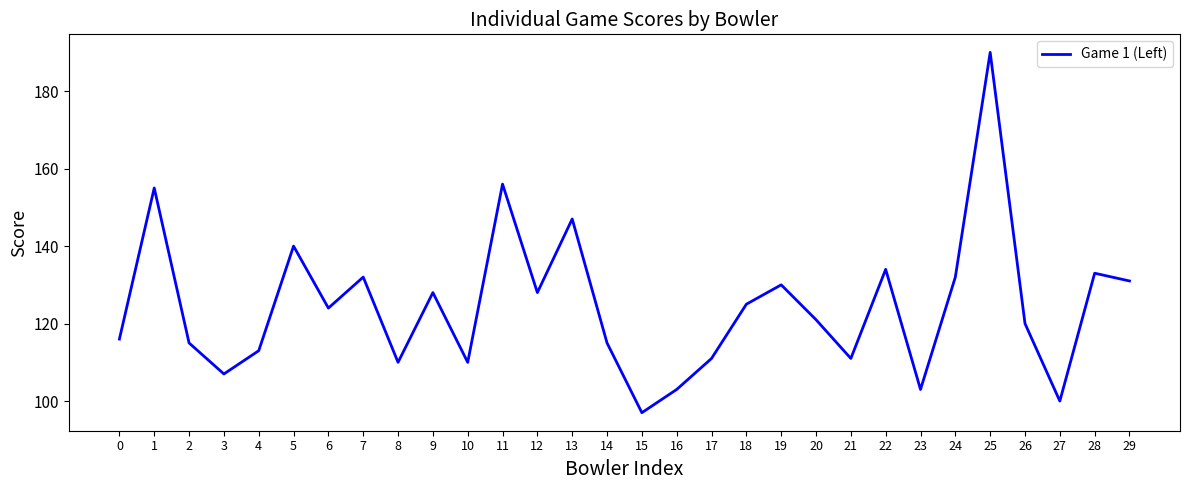

What is the approximate value at 16?

103